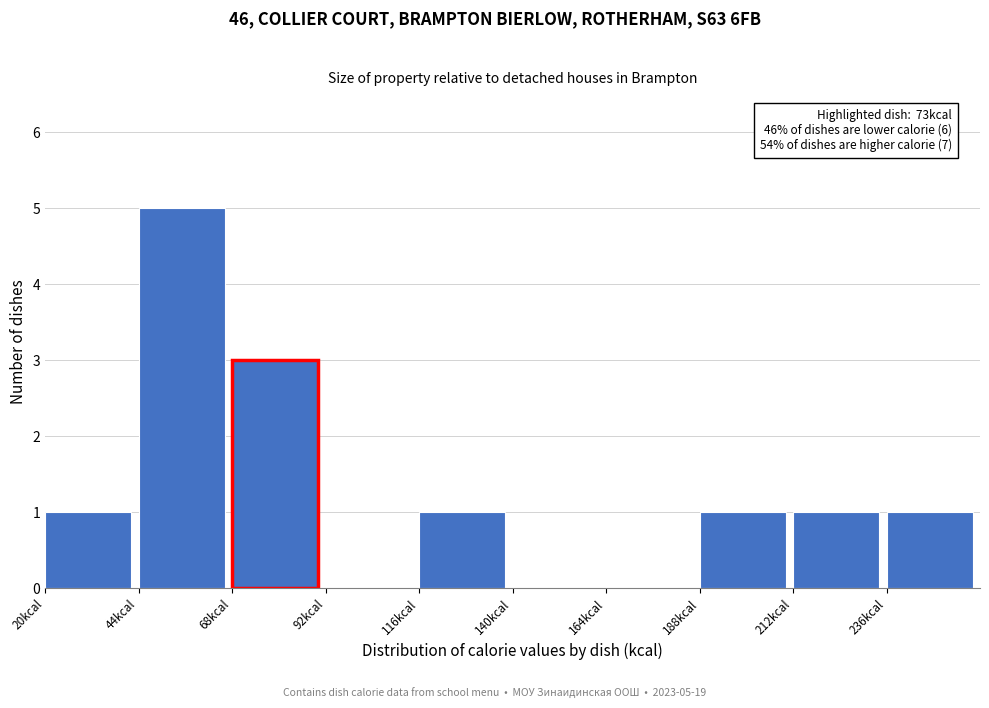

Over which range of the x-axis is the bar tallest?

44 to 68